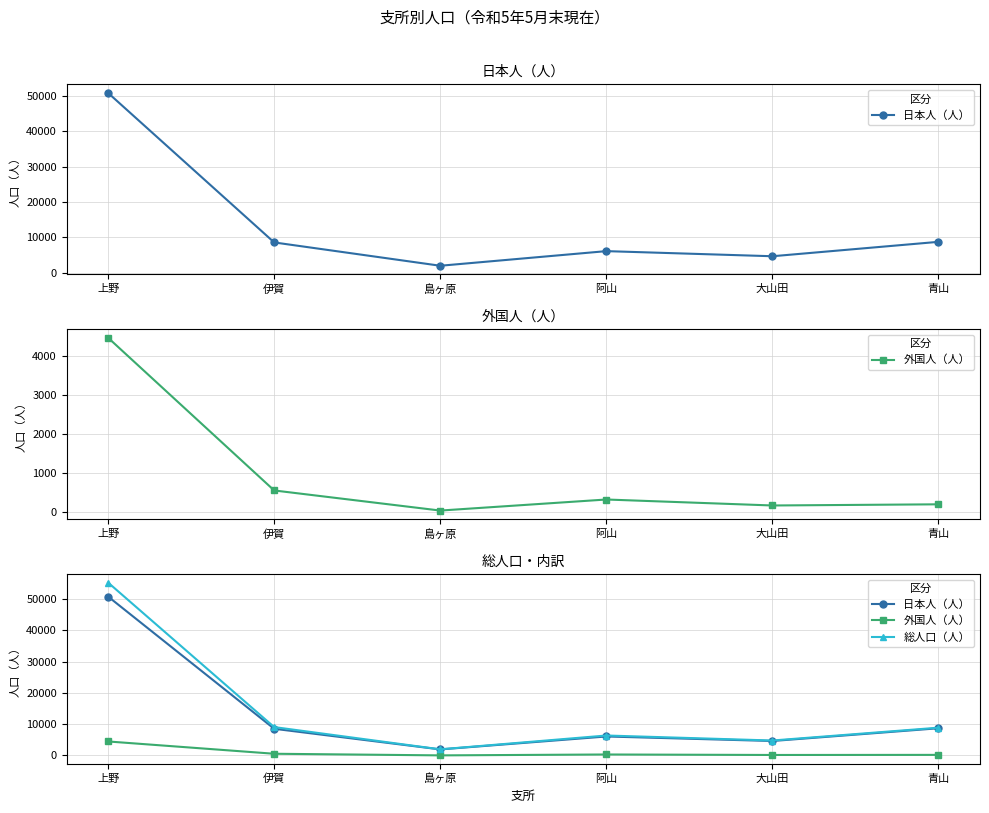

The 日本人（人） series shows 8536 at 伊賀. True or false?

True